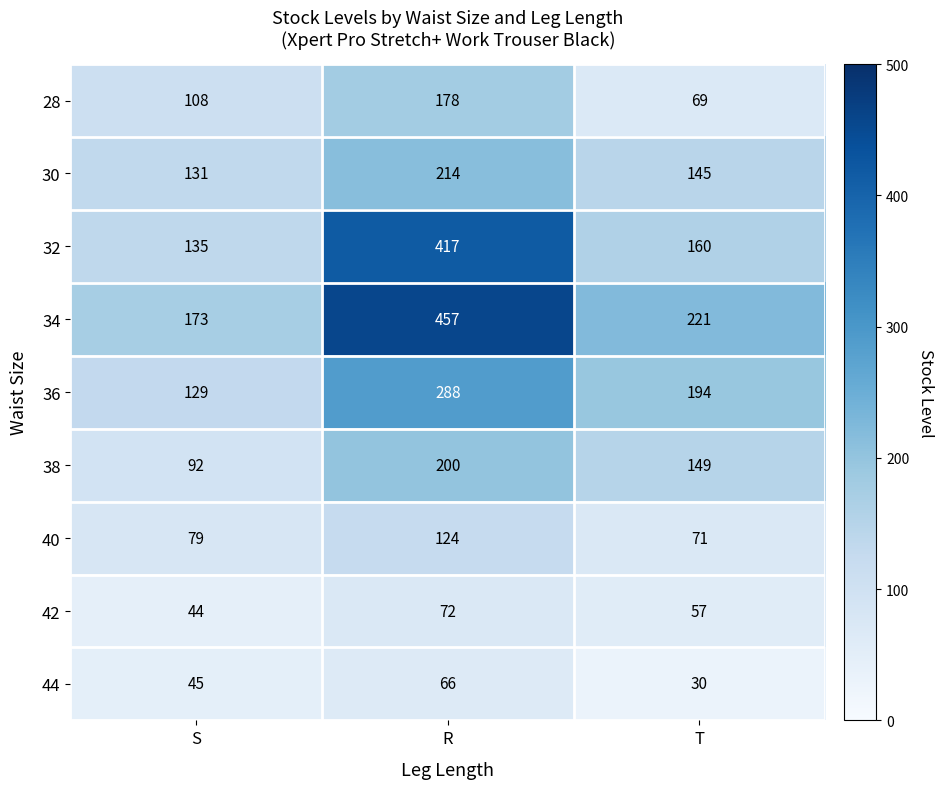

Reading left to right, list all the values displayed in this chart.

28: 108	178	69
30: 131	214	145
32: 135	417	160
34: 173	457	221
36: 129	288	194
38: 92	200	149
40: 79	124	71
42: 44	72	57
44: 45	66	30